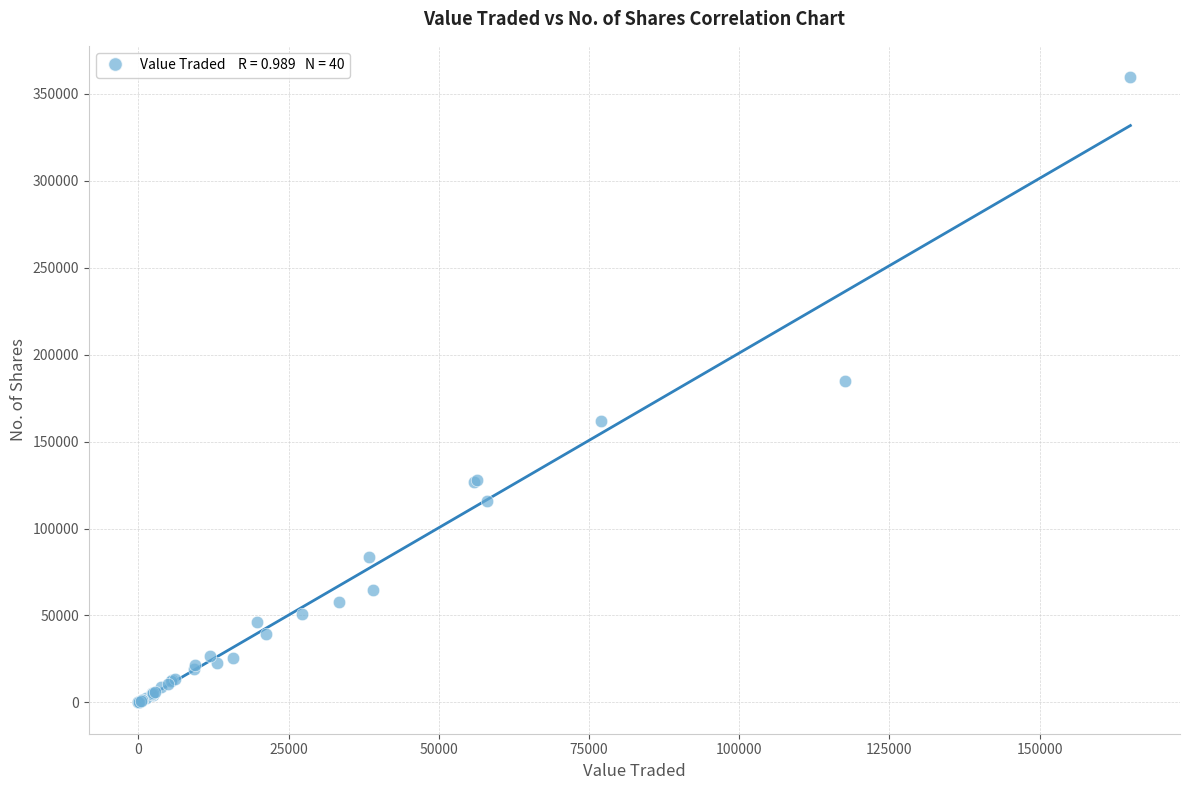

What Y value in the scatter plot is closest to 179797?

184559